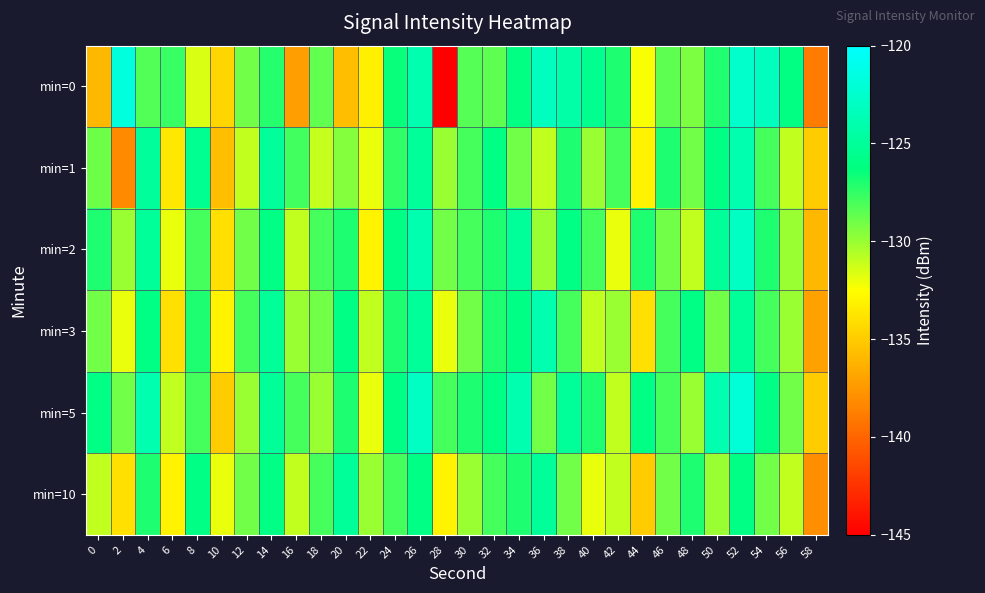

Between 20 and 30, which series saw the biggest shift?

min=0